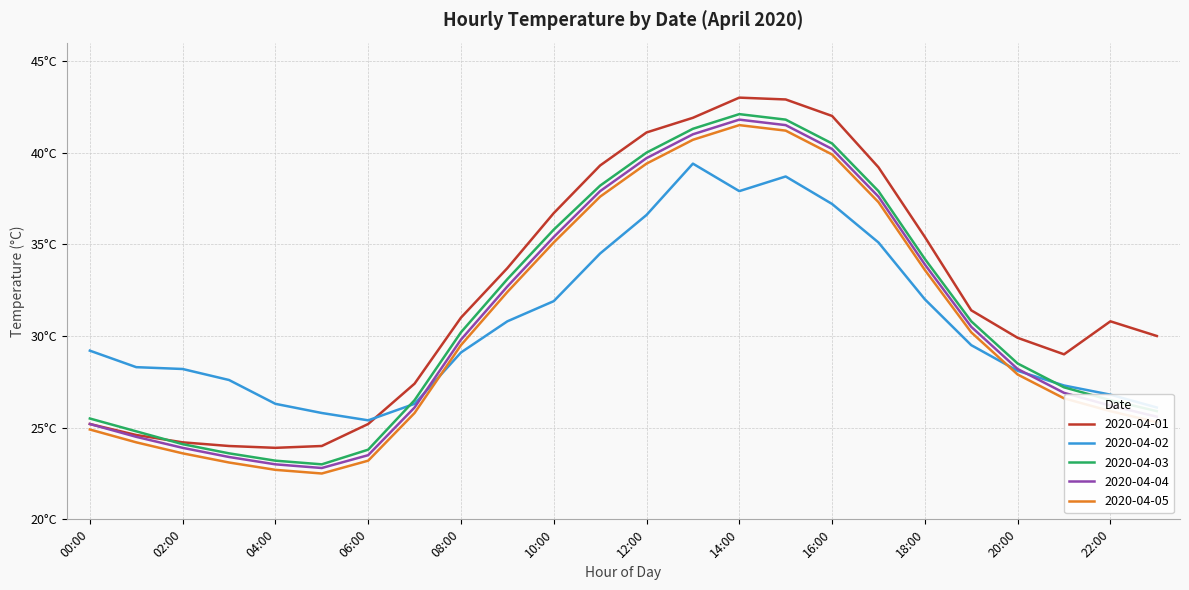

Which series has the largest total across all categories?

2020-04-01